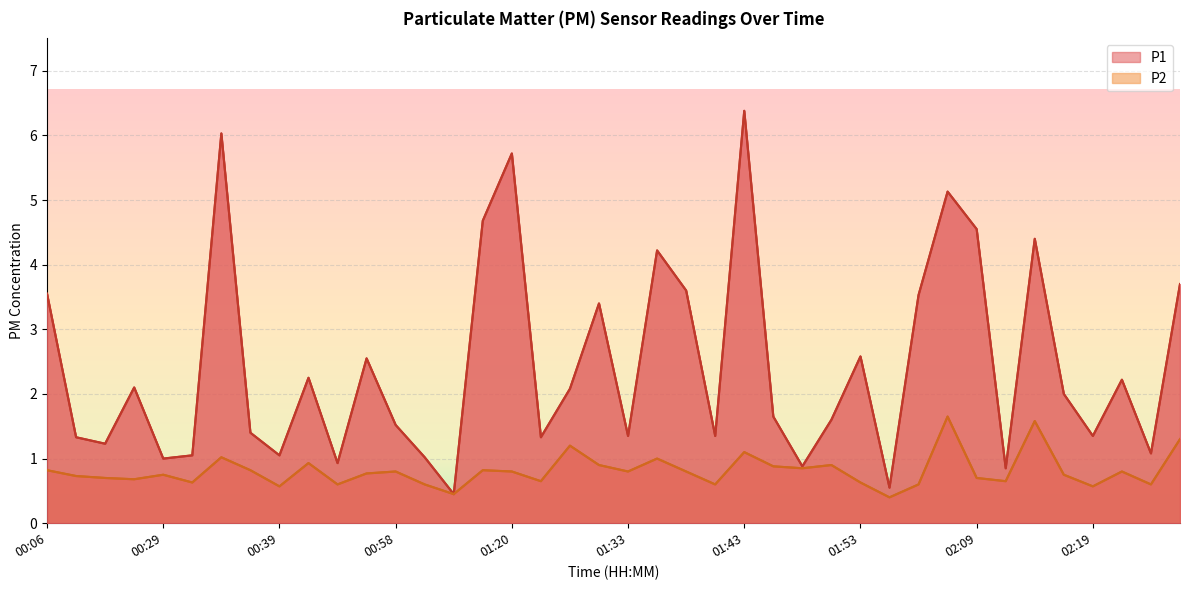

Reading left to right, what are all the values shown in this chart?

P1: 00:06=3.5	00:09=1.3	00:15=1.2	00:20=2.1	00:29=1.0	00:31=1.1	00:34=6.0	00:36=1.4	00:39=1.1	00:44=2.2	00:50=0.9	00:52=2.5	00:58=1.5	01:00=1.0	01:03=0.5	01:17=4.7	01:20=5.7	01:22=1.3	01:28=2.1	01:31=3.4	01:33=1.4	01:36=4.2	01:38=3.6	01:41=1.4	01:43=6.4	01:46=1.6	01:48=0.9	01:50=1.6	01:53=2.6	01:56=0.6	01:58=3.5	02:06=5.1	02:09=4.5	02:12=0.8	02:14=4.4	02:17=2.0	02:19=1.4	02:22=2.2	02:24=1.1	02:27=3.7
P2: 00:06=0.8	00:09=0.7	00:15=0.7	00:20=0.7	00:29=0.8	00:31=0.6	00:34=1.0	00:36=0.8	00:39=0.6	00:44=0.9	00:50=0.6	00:52=0.8	00:58=0.8	01:00=0.6	01:03=0.5	01:17=0.8	01:20=0.8	01:22=0.7	01:28=1.2	01:31=0.9	01:33=0.8	01:36=1.0	01:38=0.8	01:41=0.6	01:43=1.1	01:46=0.9	01:48=0.8	01:50=0.9	01:53=0.6	01:56=0.4	01:58=0.6	02:06=1.6	02:09=0.7	02:12=0.7	02:14=1.6	02:17=0.8	02:19=0.6	02:22=0.8	02:24=0.6	02:27=1.3